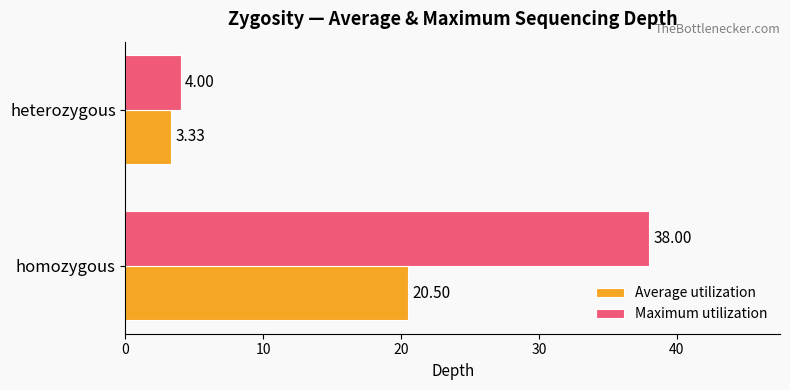

Where is Average utilization nearest to the value 11?

heterozygous